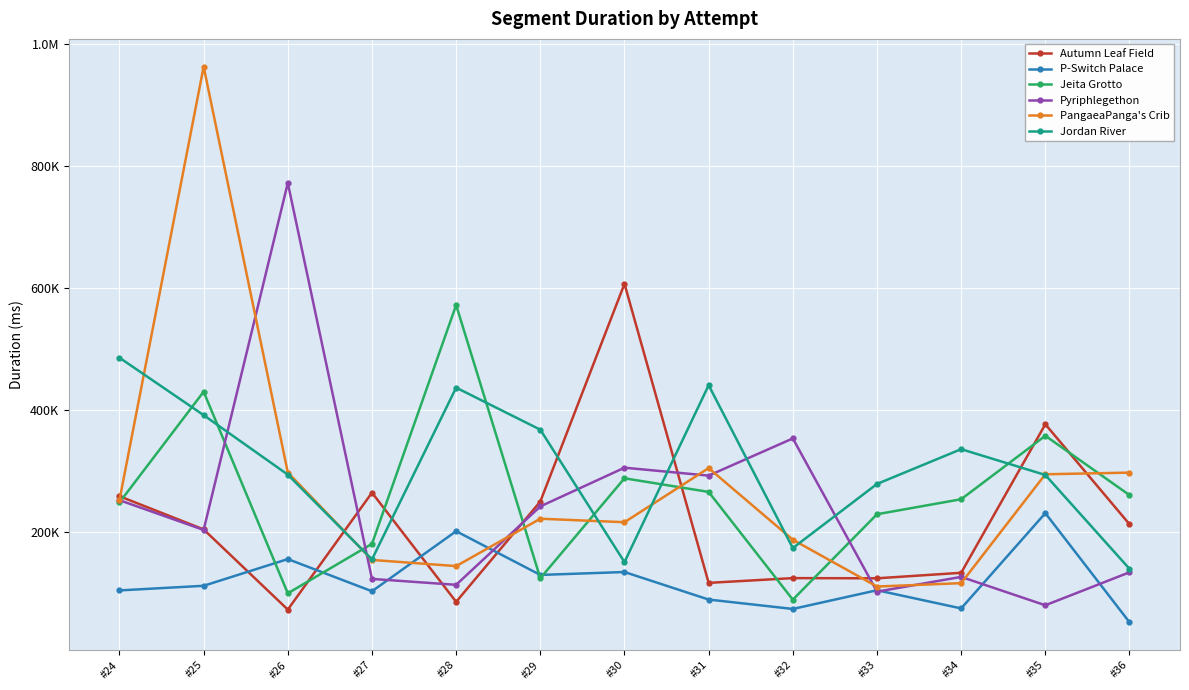

How many intersections are there between Jeita Grotto and Autumn Leaf Field?

9